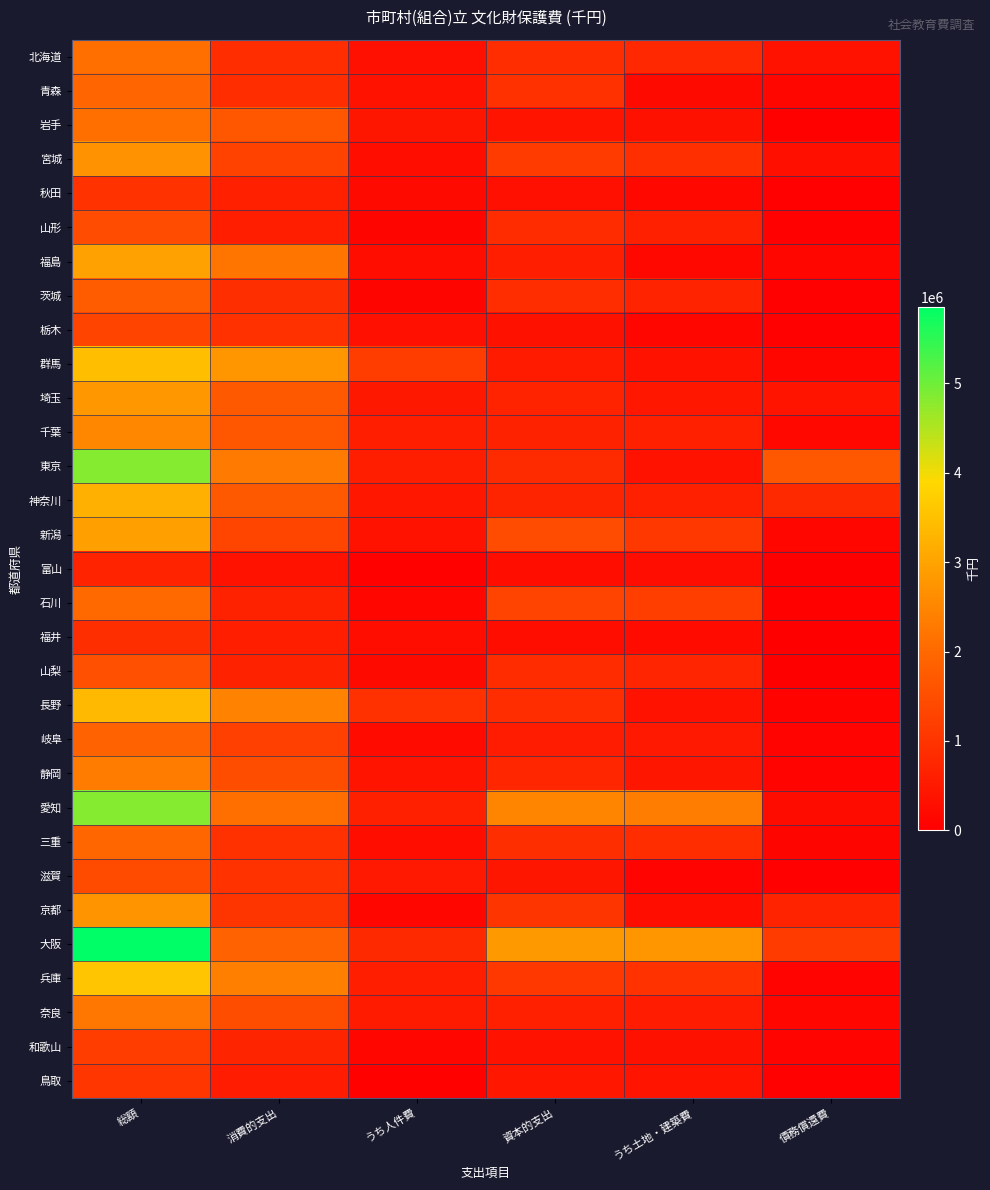

What is the difference between the highest and lowest values at 総額?

5172128